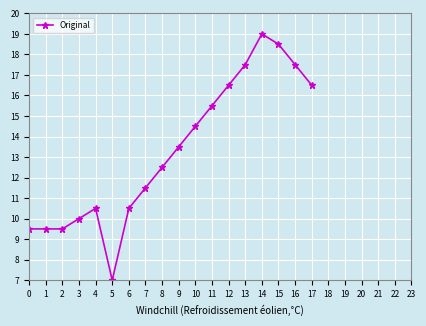

What is the sum of all values?

239.5